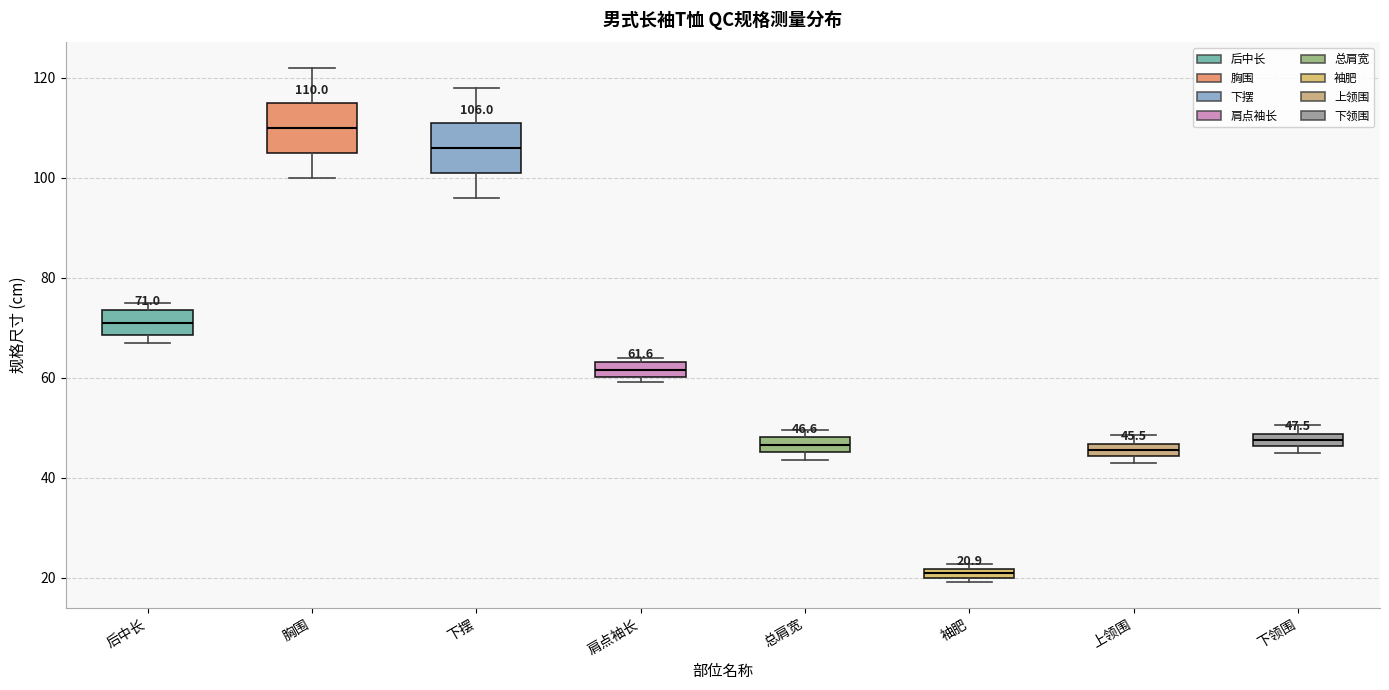

Which box's median line is the highest?

胸围